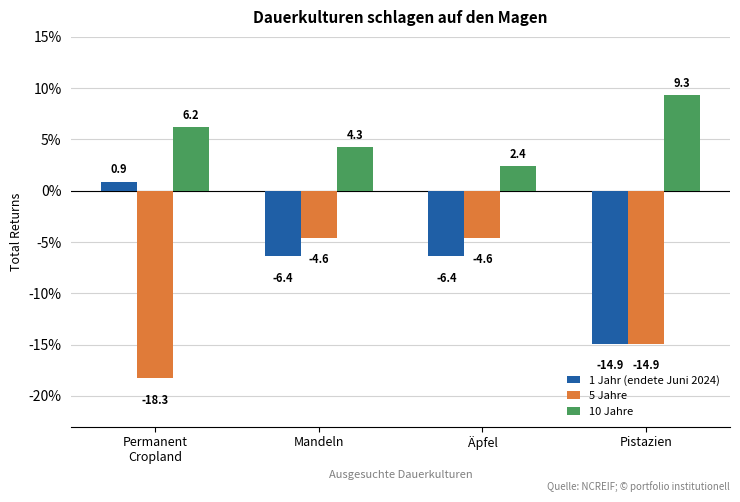

At which category is the sum across all series the highest?

Mandeln